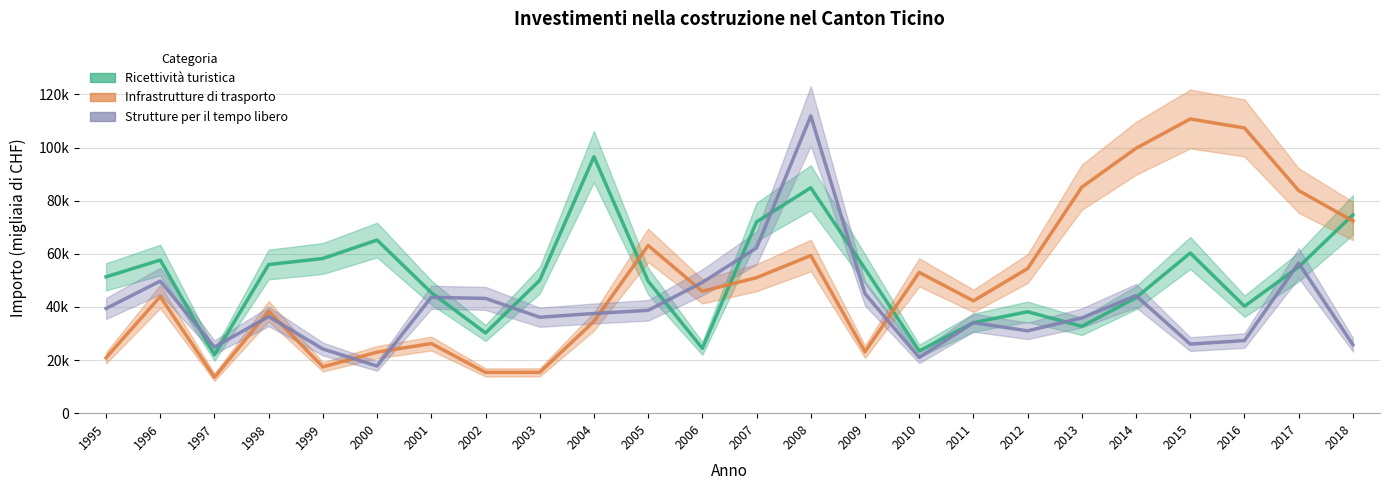

How many series are shown in this chart?

3